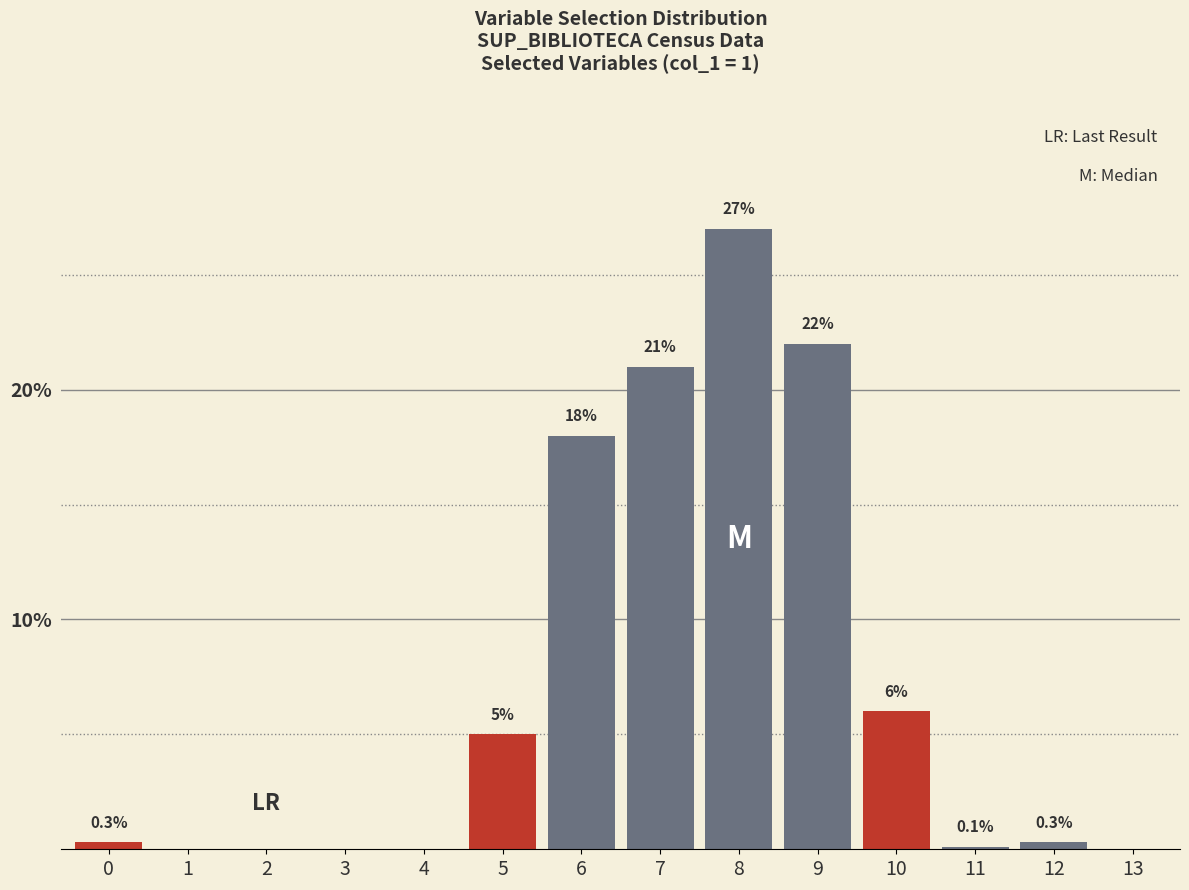

Reading left to right, what are all the values shown in this chart?

0=0.3	1=0.0	2=0.0	3=0.0	4=0.0	5=5.0	6=18.0	7=21.0	8=27.0	9=22.0	10=6.0	11=0.1	12=0.3	13=0.0